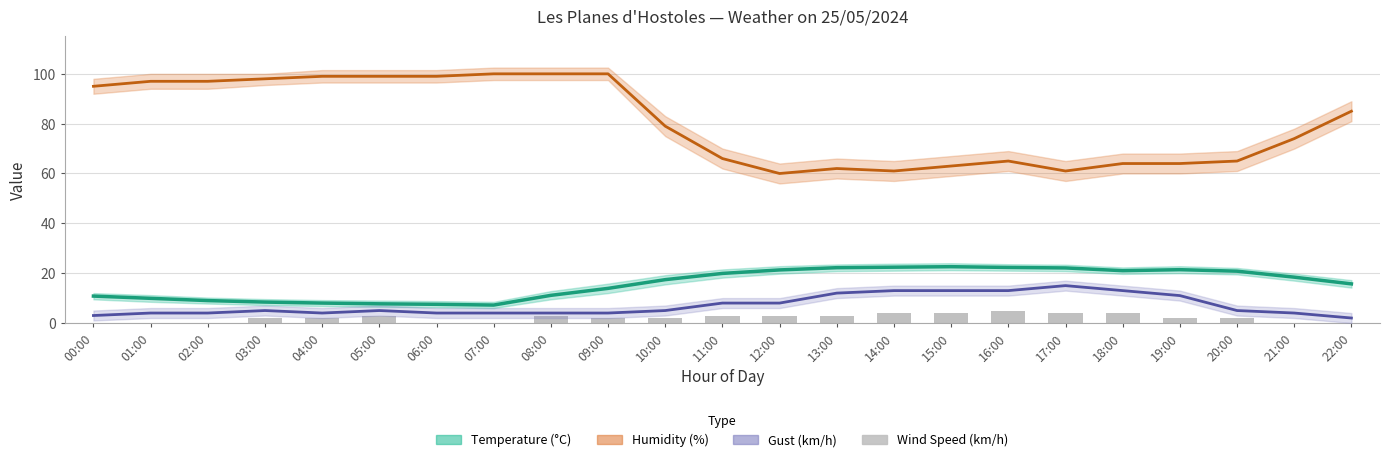

What is the difference between the second highest and second lowest values in the Temperature (°C) series?

14.9